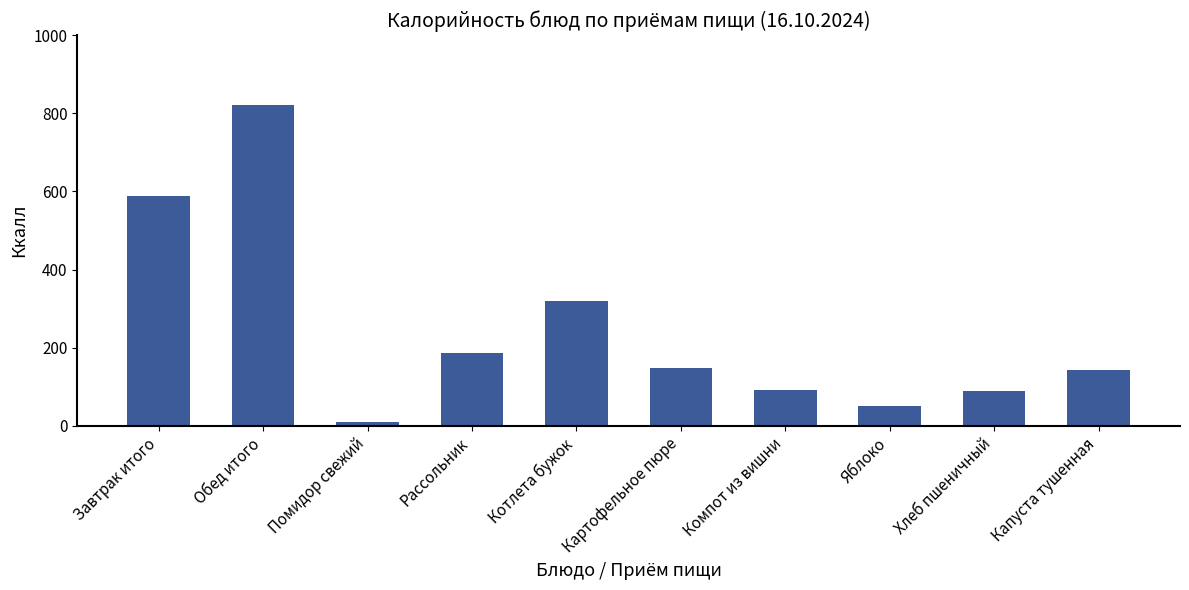

Approximately how many times larger is the value at Рассольник compared to Котлета бужок?

0.6